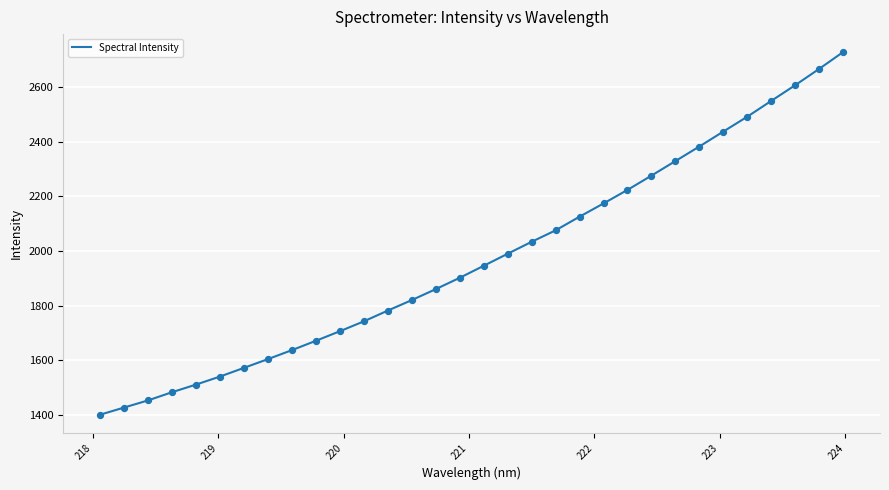

What is the difference between the maximum and minimum values?

1325.1